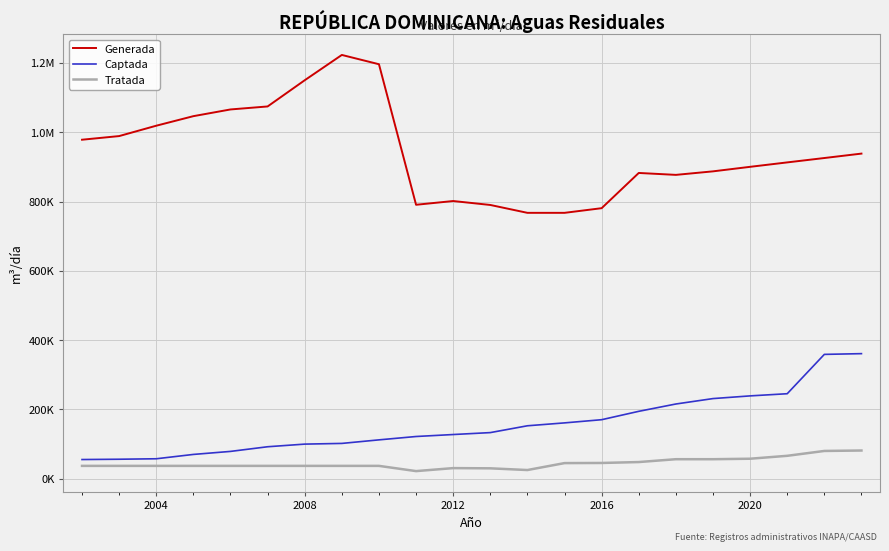

True or false: Generada and Tratada intersect in this chart.

False